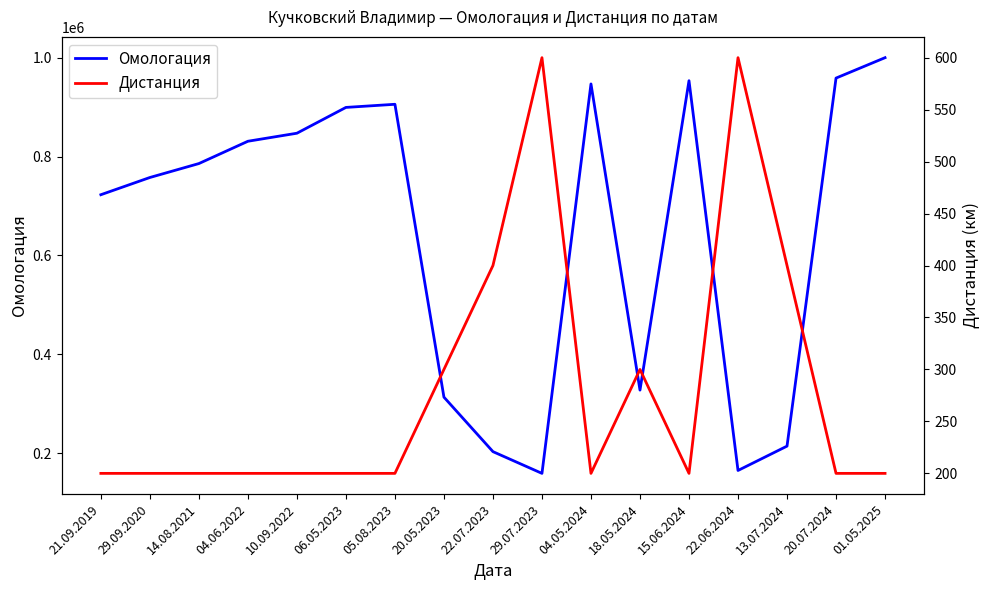

True or false: Дистанция and Омологация intersect in this chart.

False